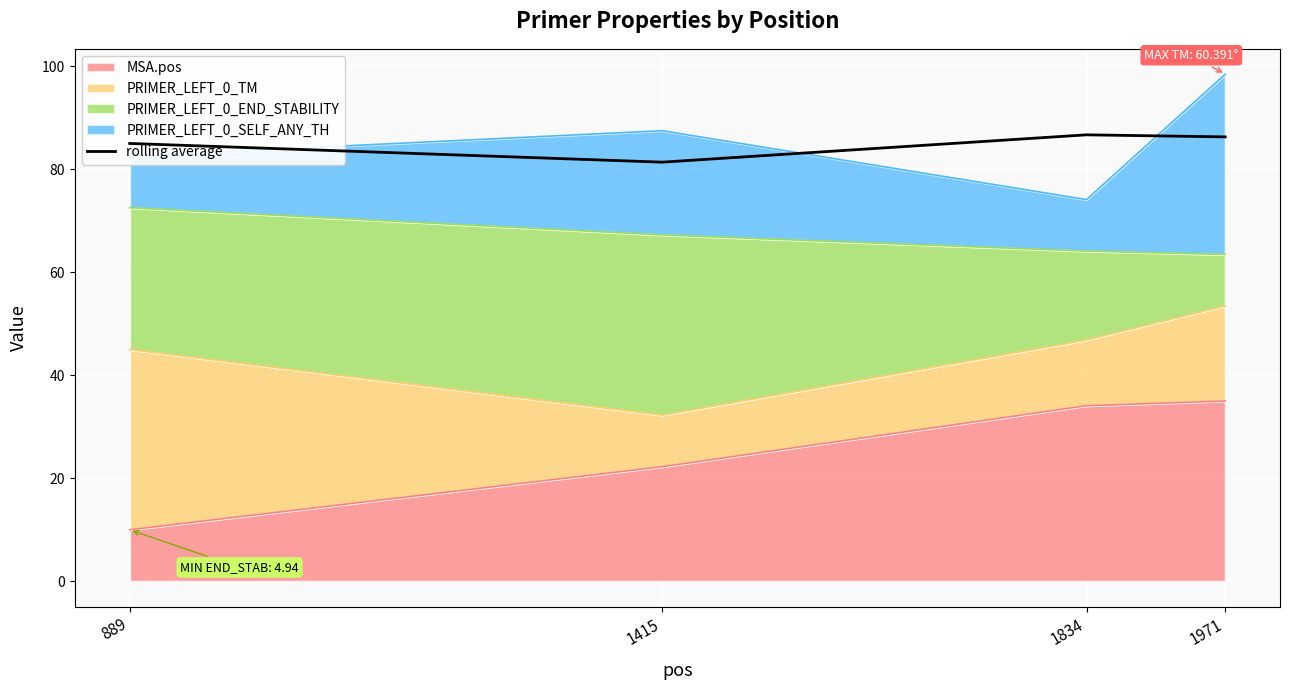

The value at 1971 is 128.7. True or false?

False